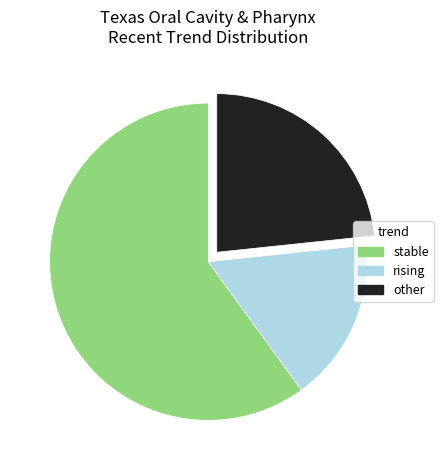

Combined, do other and rising account for over 50%?

No